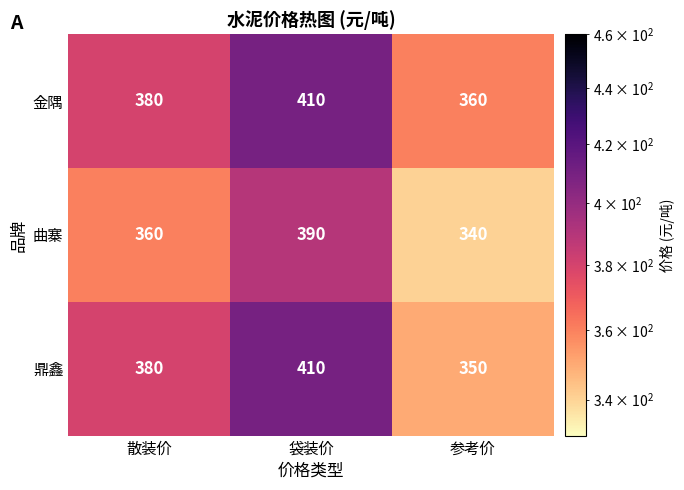

What is the difference between the 金隅 values at 袋装价 and 参考价?

50